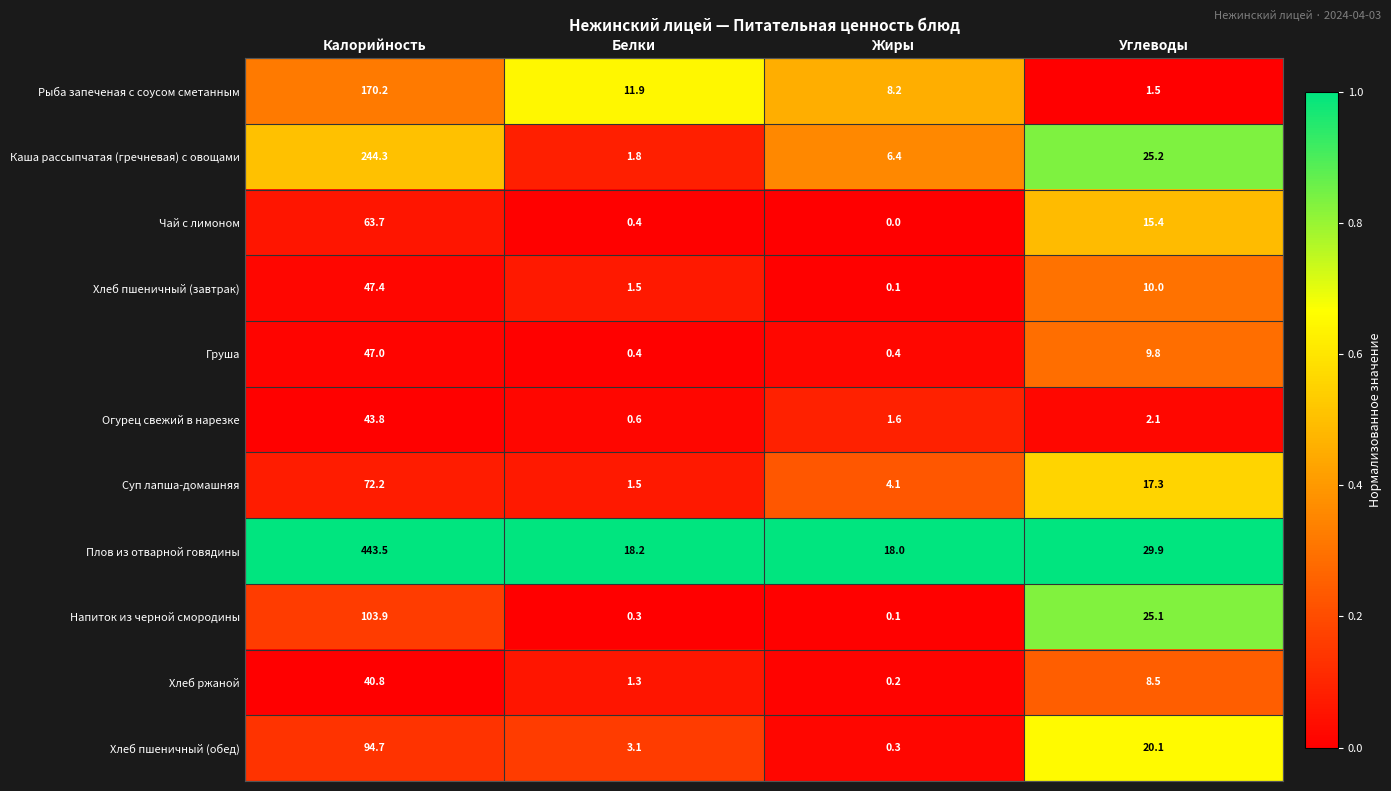

The value of Огурец свежий в нарезке at Жиры is 1.0. True or false?

False